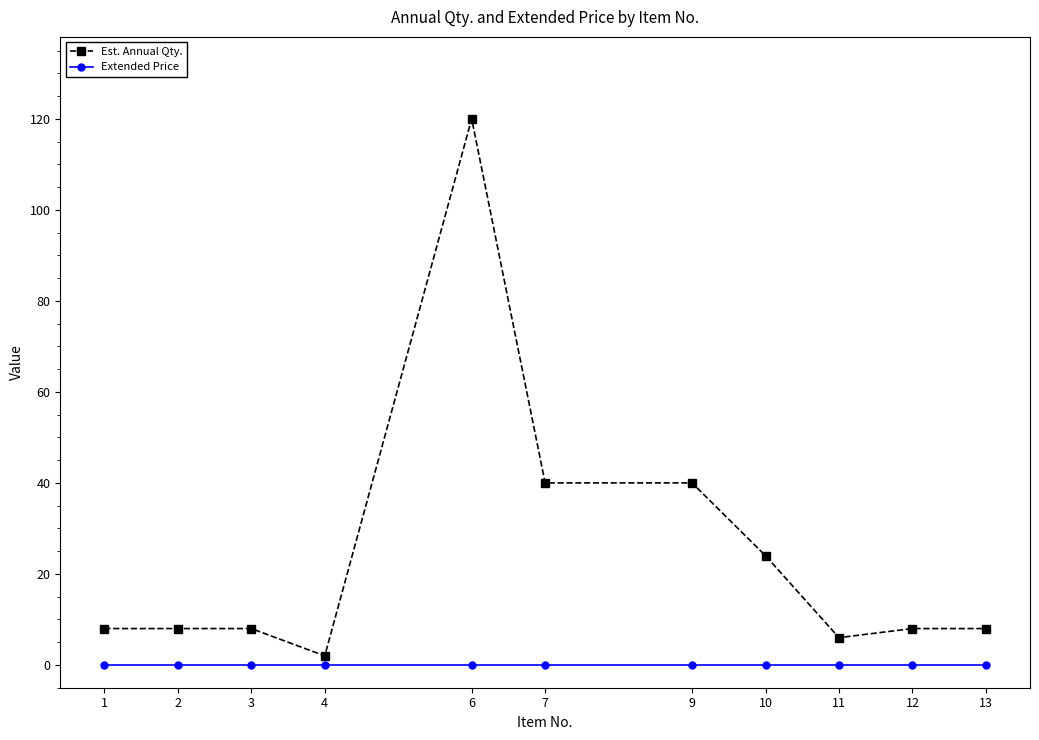

What is the sum of the Est. Annual Qty. values at 11 and 13?

14